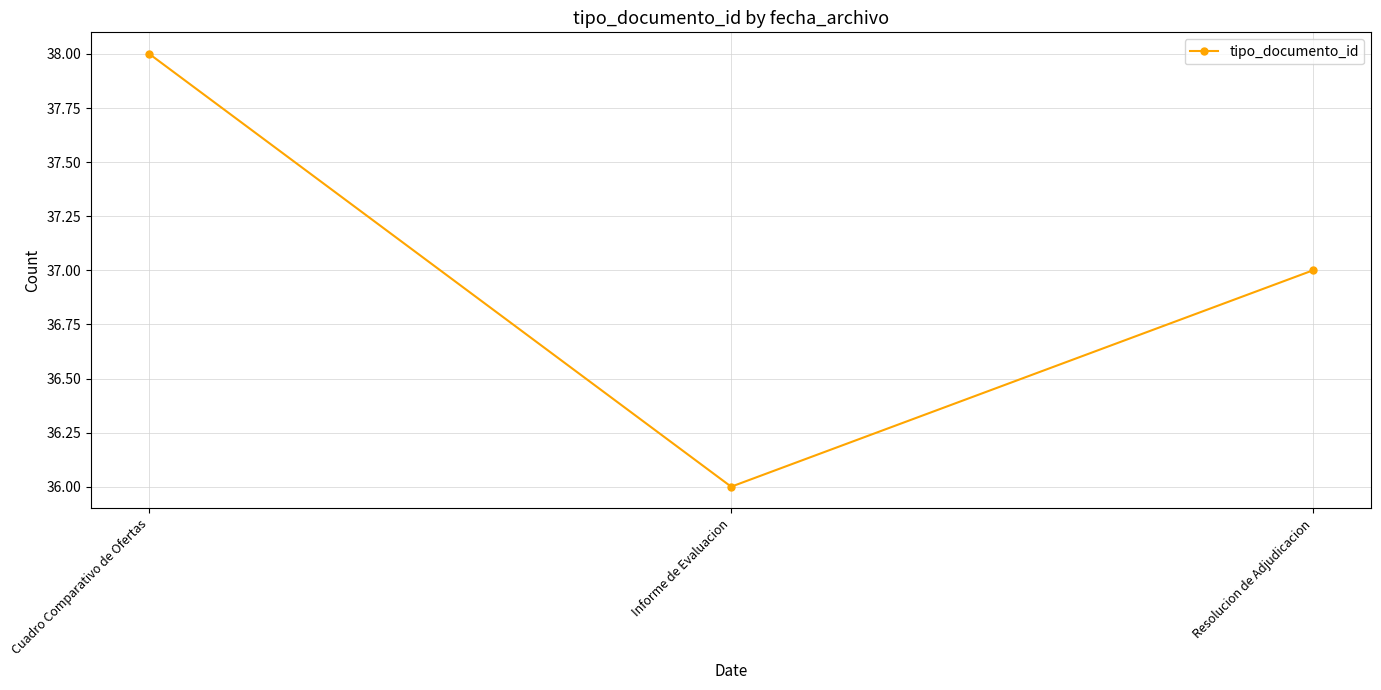

List the labels in order of value, largest first.

Cuadro Comparativo de Ofertas, Resolucion de Adjudicacion, Informe de Evaluacion